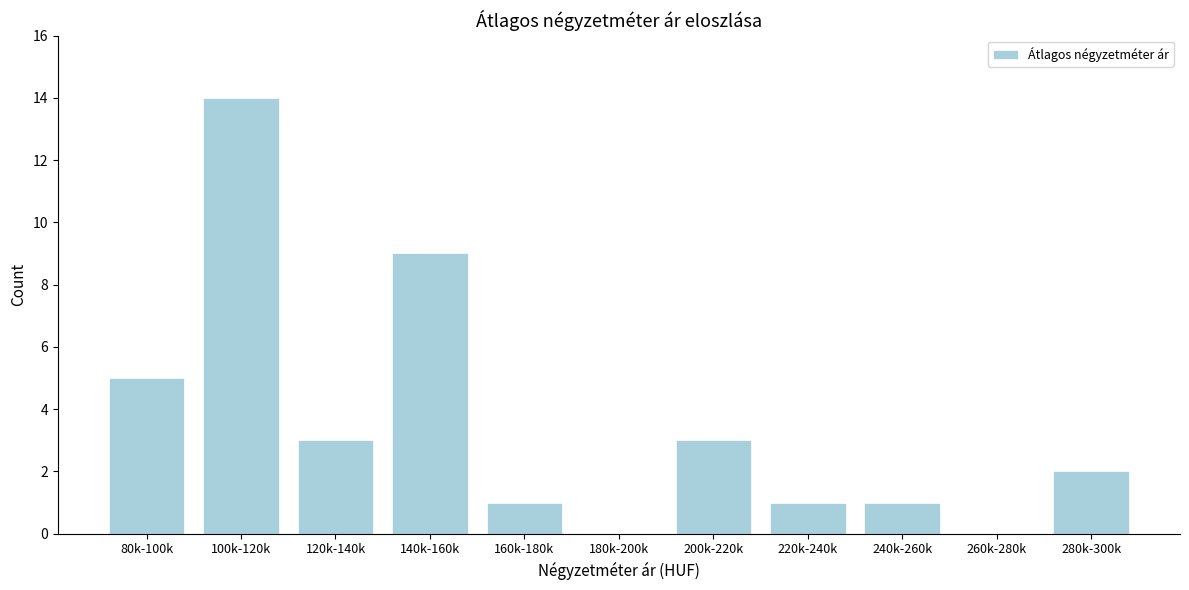

Reading left to right, transcribe all the data shown in this chart.

80k-100k=5	100k-120k=14	120k-140k=3	140k-160k=9	160k-180k=1	180k-200k=0	200k-220k=3	220k-240k=1	240k-260k=1	260k-280k=0	280k-300k=2